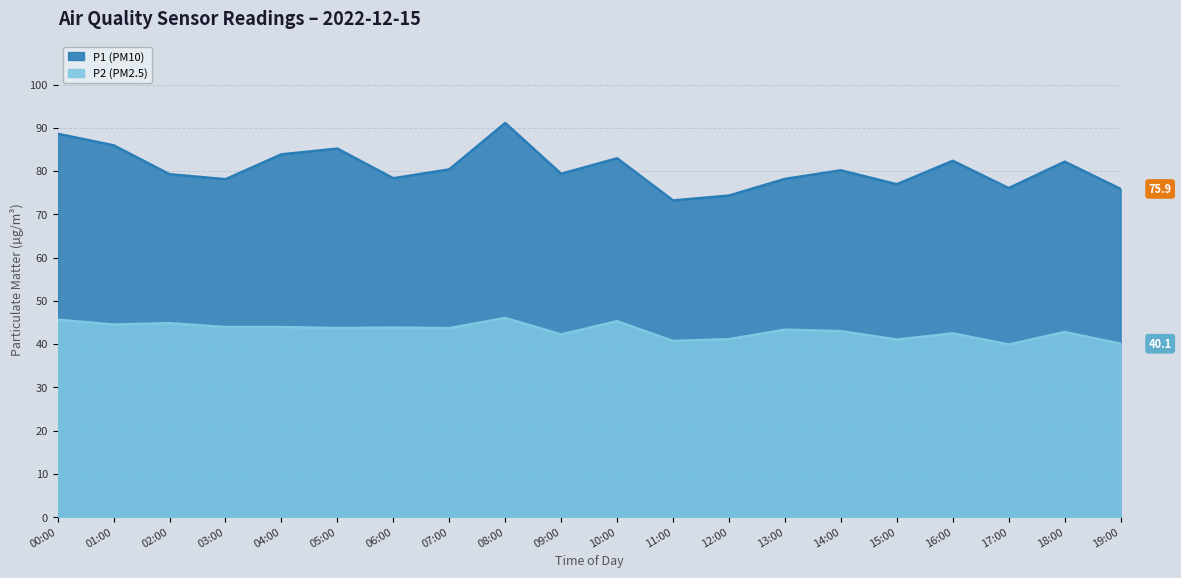

How many data points does each series have?

20